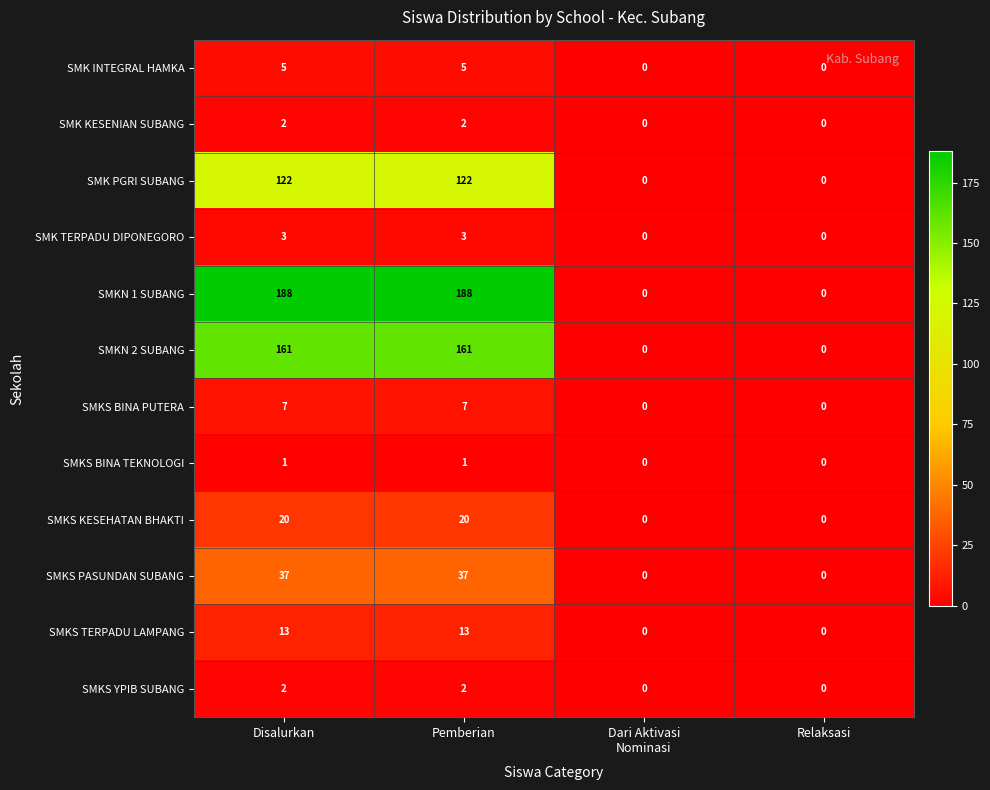

What is the difference between the second highest and second lowest values in the SMKN 2 SUBANG series?

161